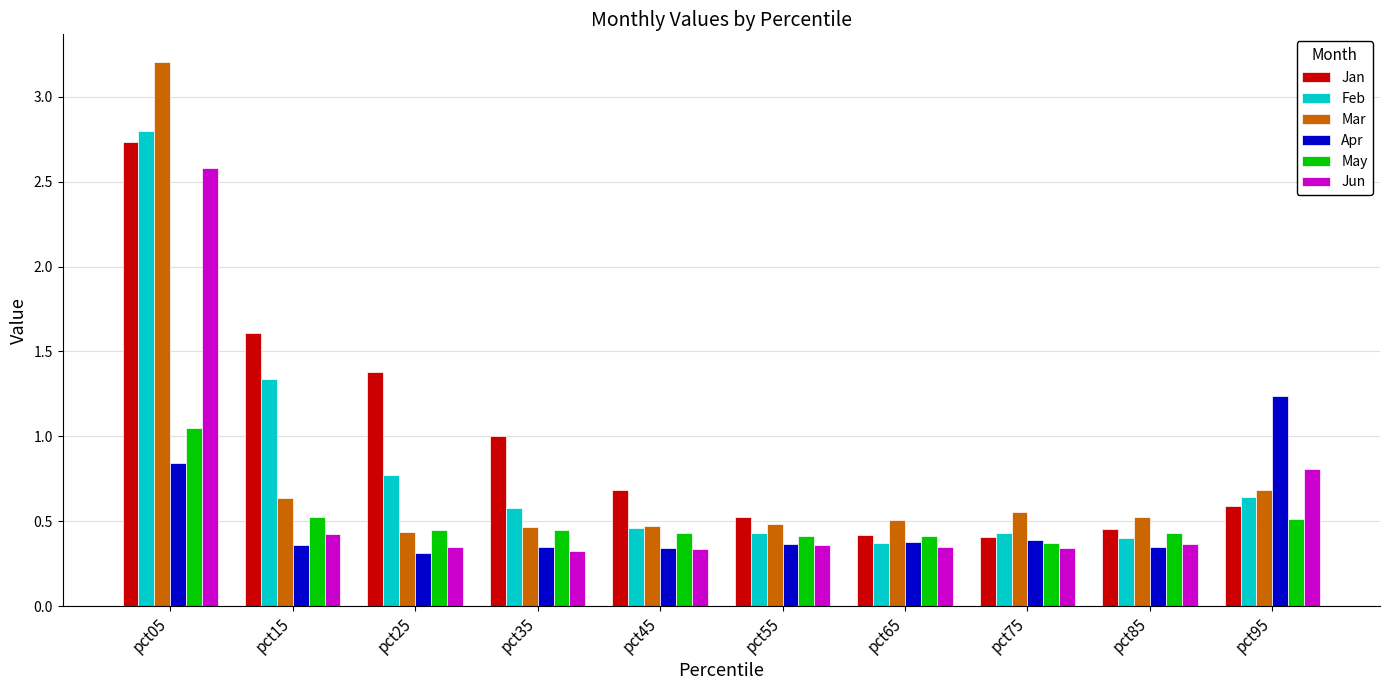

What is the sum of all Jun values?

6.2